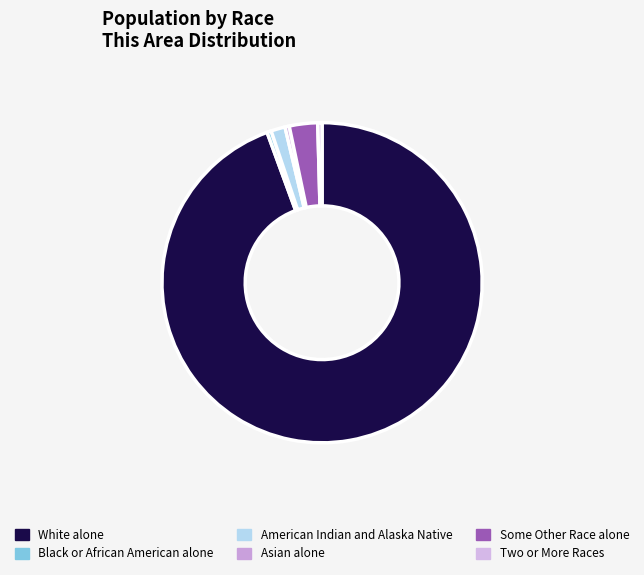

Do Some Other Race alone and American Indian and Alaska Native together represent more than half of the pie?

No